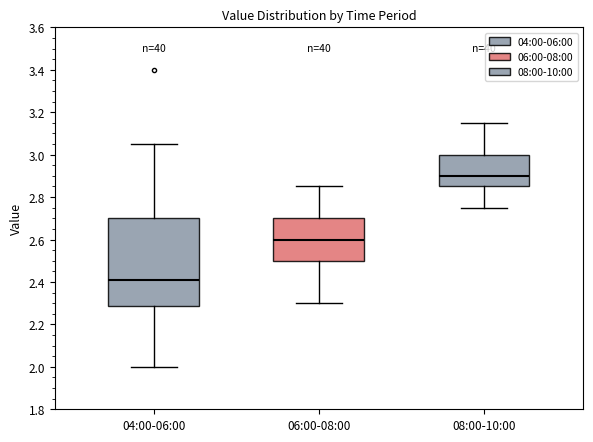

Reading left to right, transcribe this box plot: for each box, give where its median line is, the range the box spans, and where its two whiskers end, as read against the y-axis. The values are not printed on the chart, so give them approximately, as read against the axis.

04:00-06:00: median 2.42, box 2.28 to 2.70, whiskers 2.00 to 3.06
06:00-08:00: median 2.60, box 2.50 to 2.70, whiskers 2.30 to 2.86
08:00-10:00: median 2.90, box 2.86 to 3.00, whiskers 2.76 to 3.16